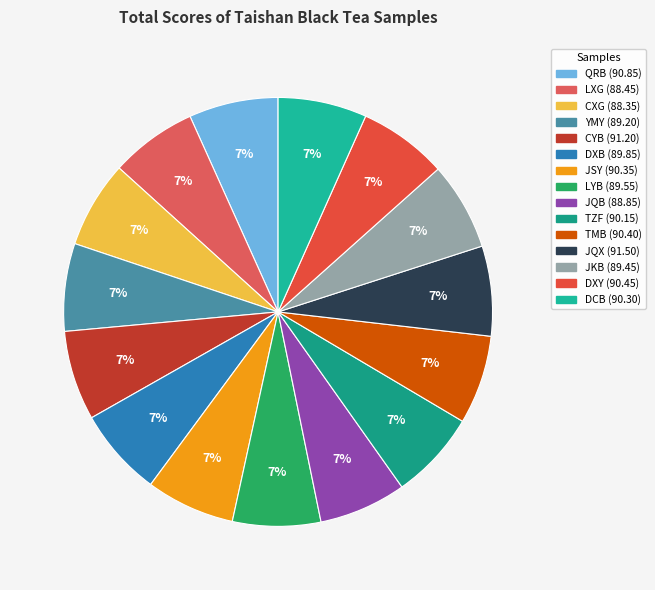

How many slices are in this pie chart?

15